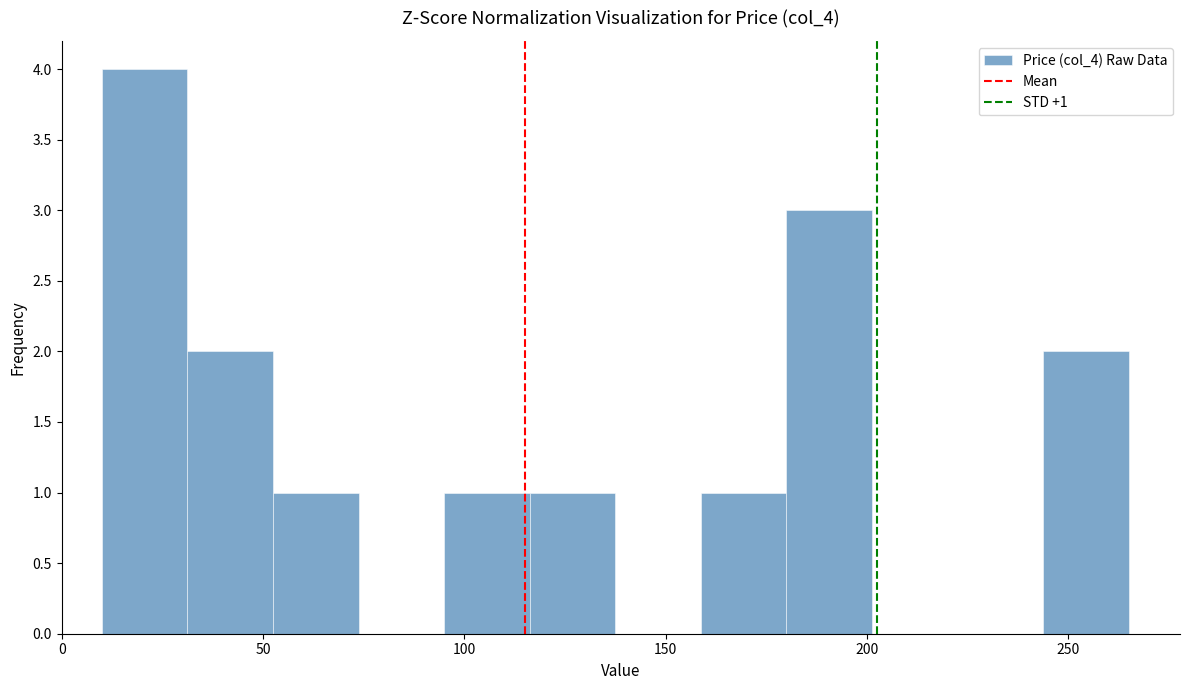

Over which range of the x-axis is the bar tallest?

10 to 30